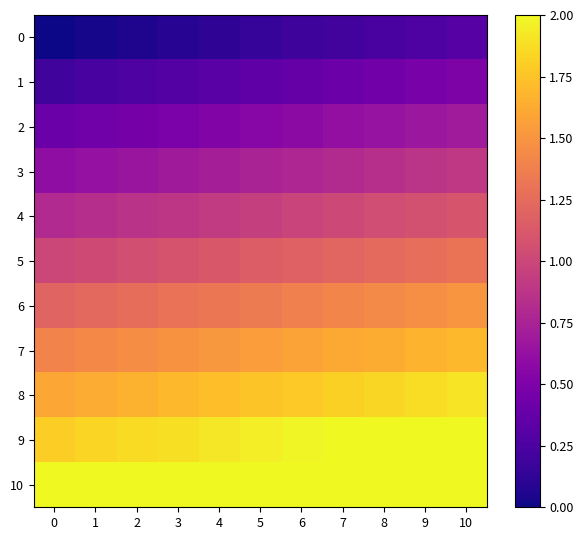

Between 1 and 2, which is larger?

2